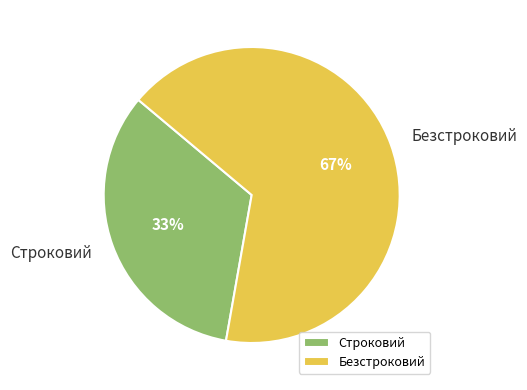

Which slice is the largest?

Безстроковий